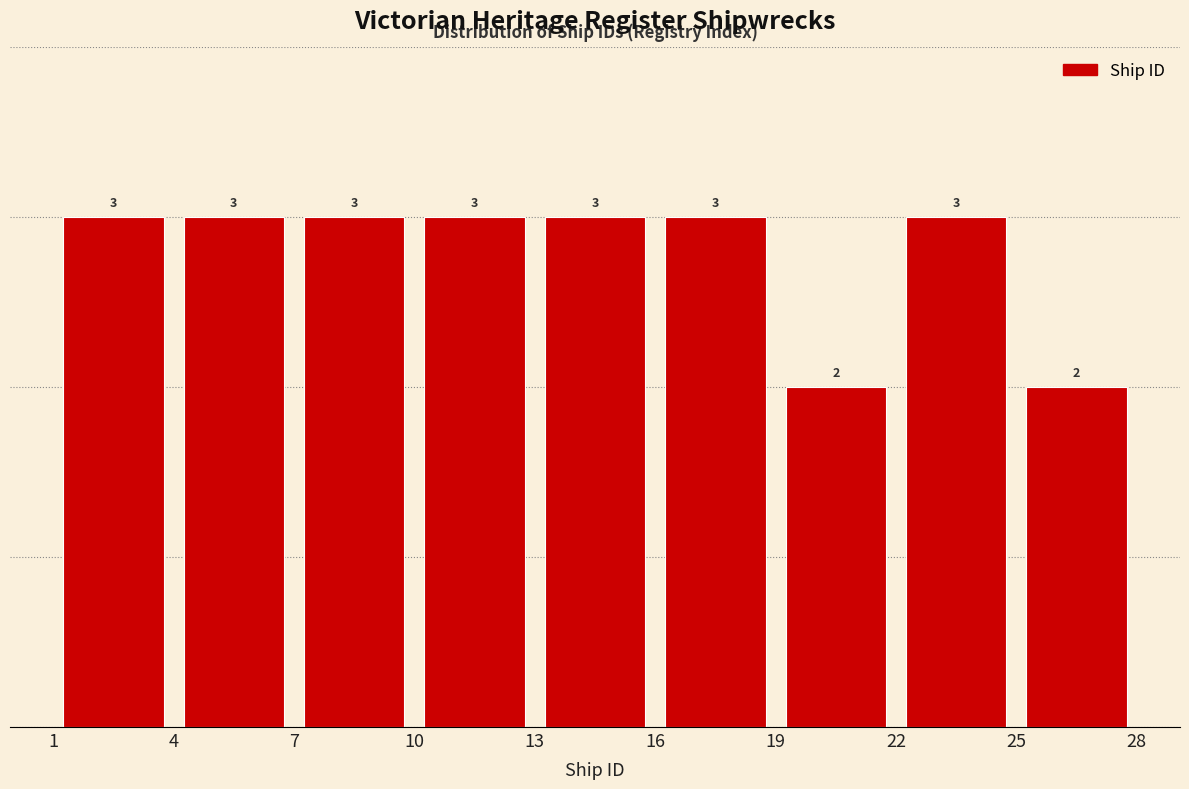

Reading left to right, transcribe this chart: for each bar, give the range it covers on the x-axis and its height.

1 to 4: 3
4 to 7: 3
7 to 10: 3
10 to 13: 3
13 to 16: 3
16 to 19: 3
19 to 22: 2
22 to 25: 3
25 to 28: 2